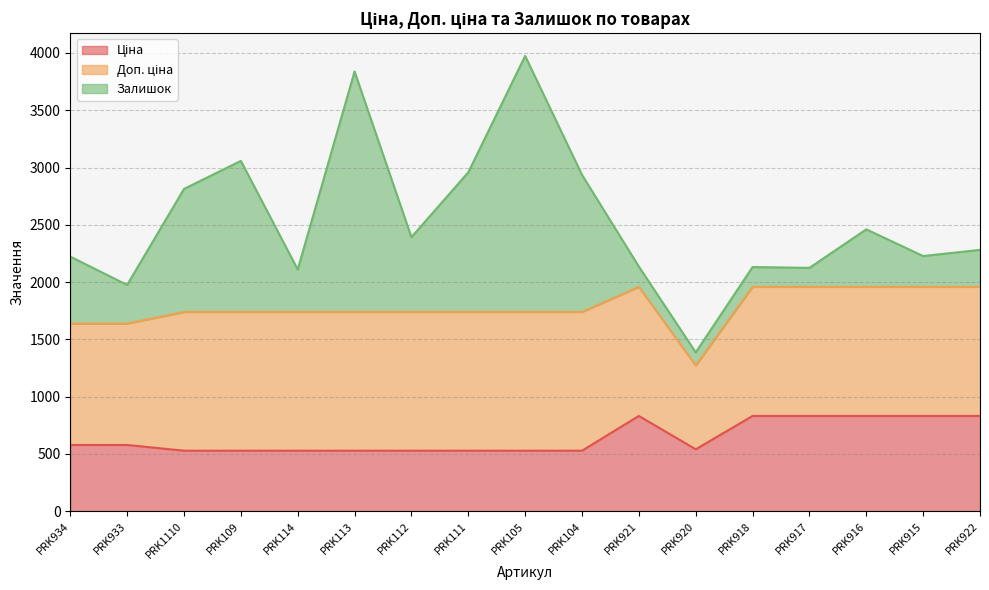

Does the chart display data point markers on the line(s)?

No